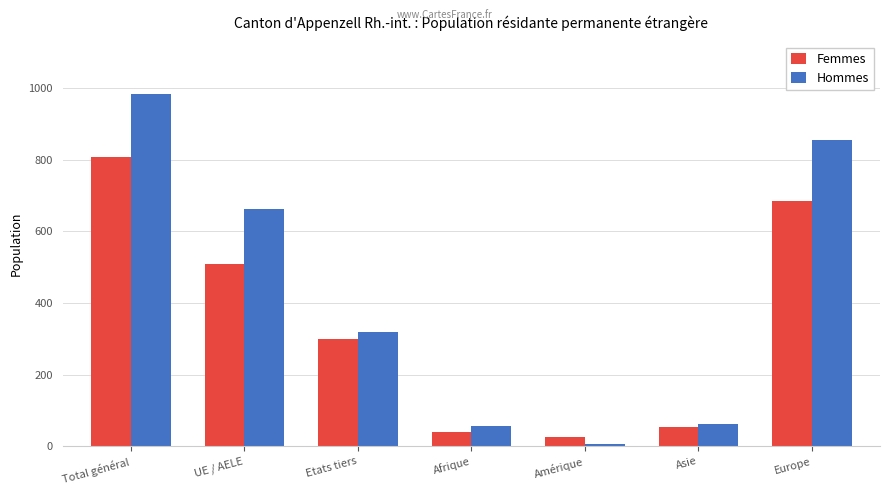

List the series in order of their peak value, lowest first.

Femmes, Hommes